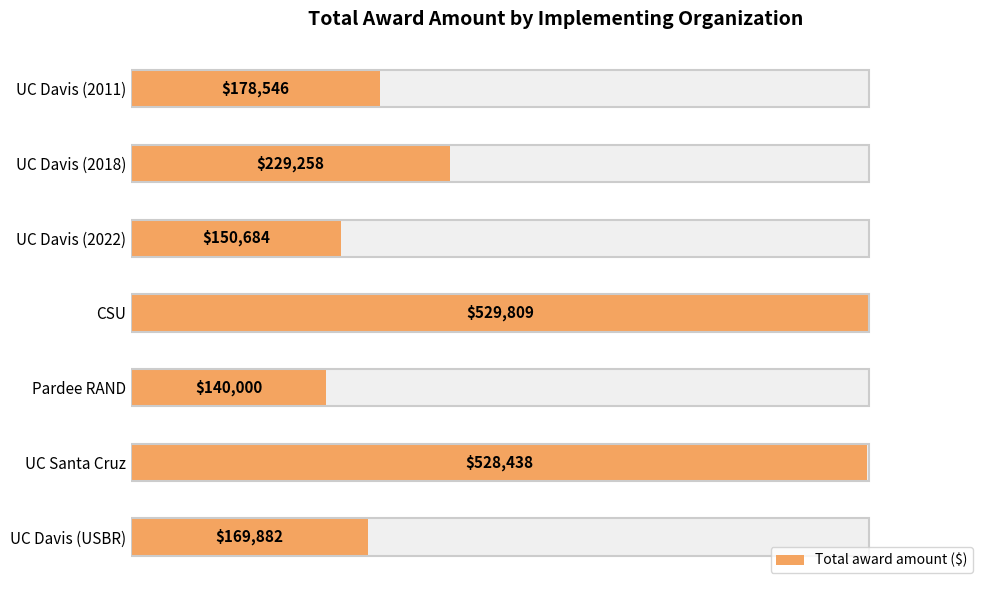

The value at UC Davis (2011) is 178546. True or false?

True